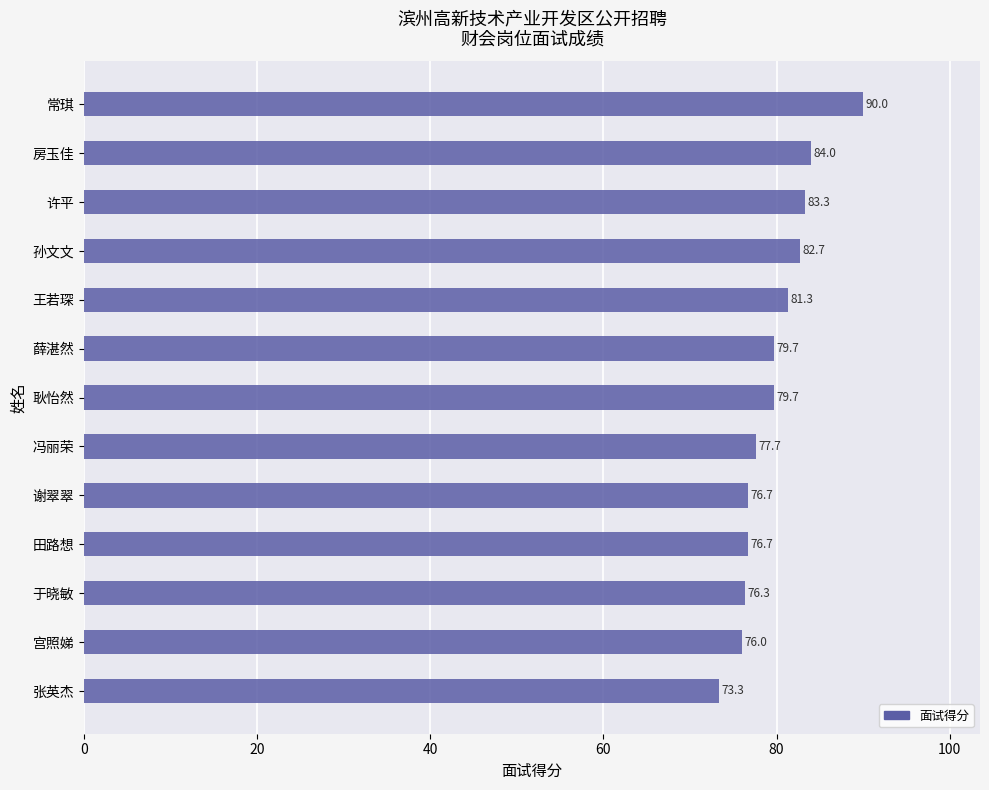

Is it true that the value at 孙文文 is 82.7?

True